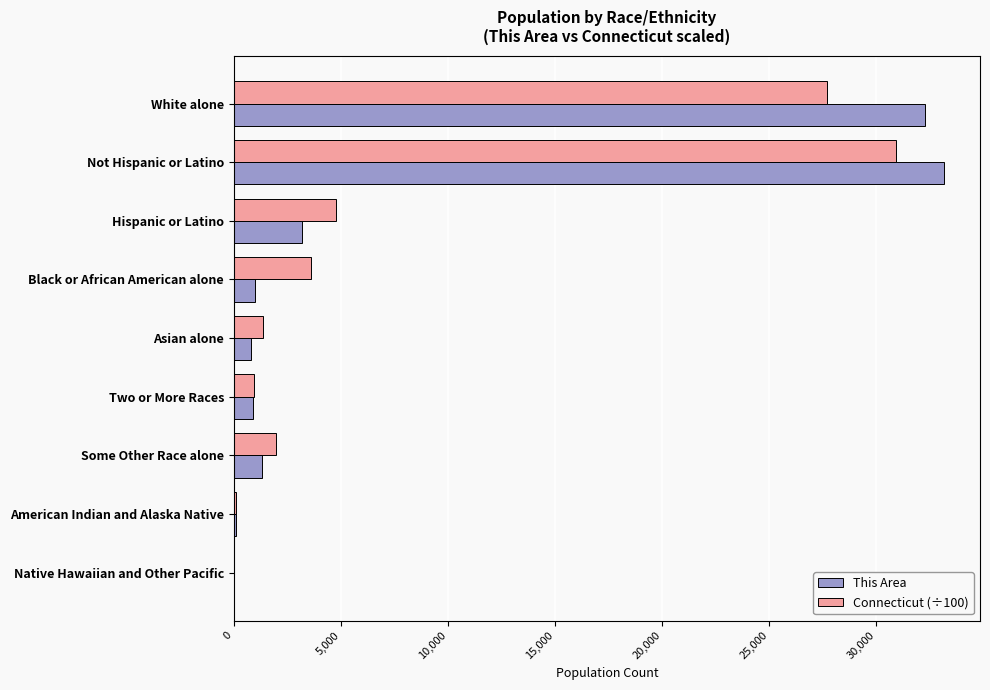

What are all the series names shown in the legend?

This Area, Connecticut (÷100)